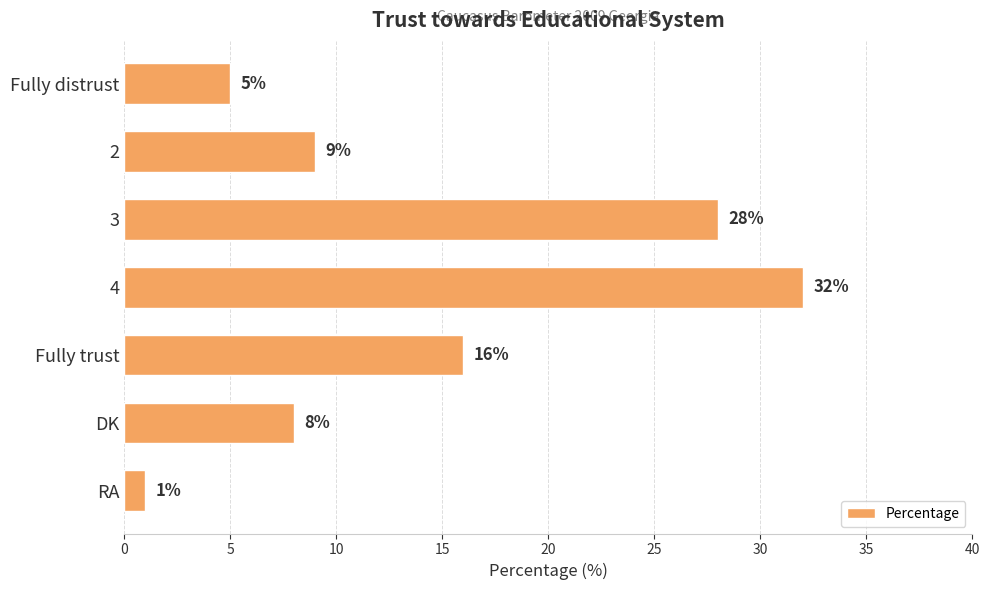

List the labels in order of value, largest first.

4, 3, Fully trust, 2, DK, Fully distrust, RA